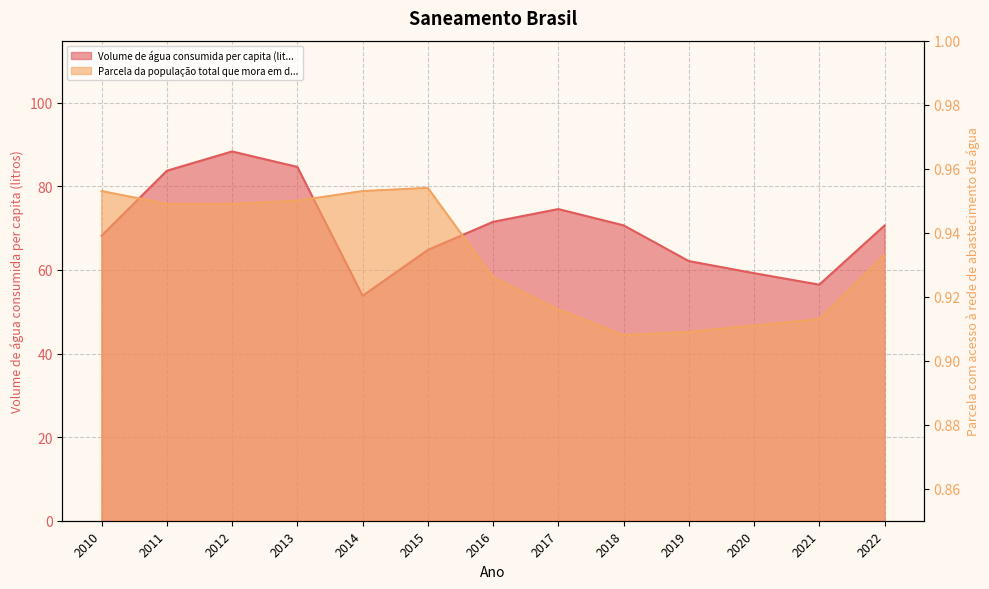

Is the value of Parcela da população total que mora em domicílios com acesso à rede de abastecimento de água at 2014 greater than the value of Volume de água consumida per capita (litros) at 2014?

No